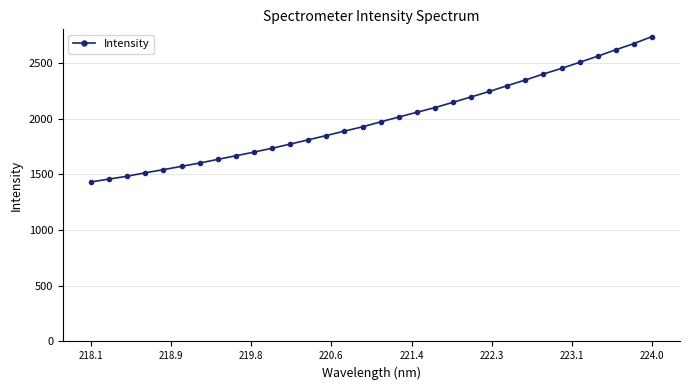

What is the average value?

1997.7